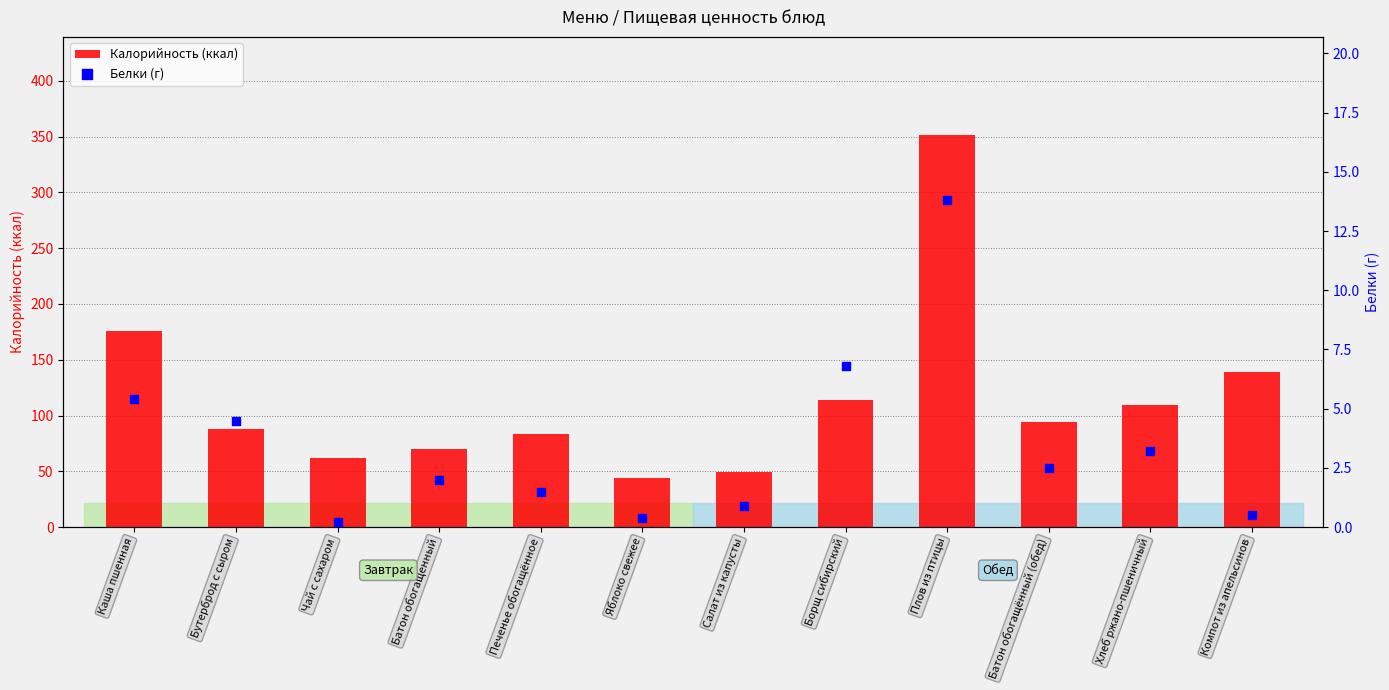

Is the value of Белки (г) at Батон обогащенный greater than the value of Калорийность (ккал) at Печенье обогащённое?

No